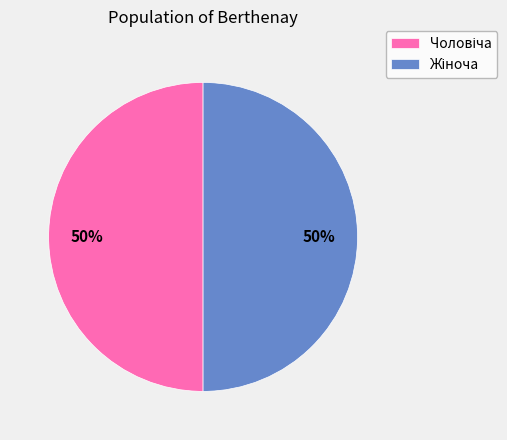

To the nearest percent, what is the average slice percentage?

50%